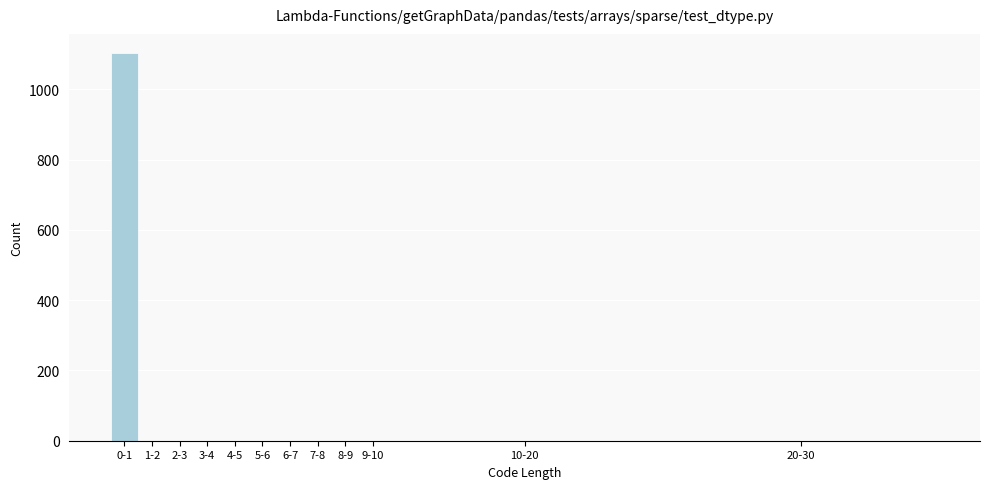

Reading left to right, what are all the values shown in this chart?

0-1=1103	1-2=0	2-3=0	3-4=0	4-5=0	5-6=0	6-7=0	7-8=0	8-9=0	9-10=0	10-20=0	20-30=0